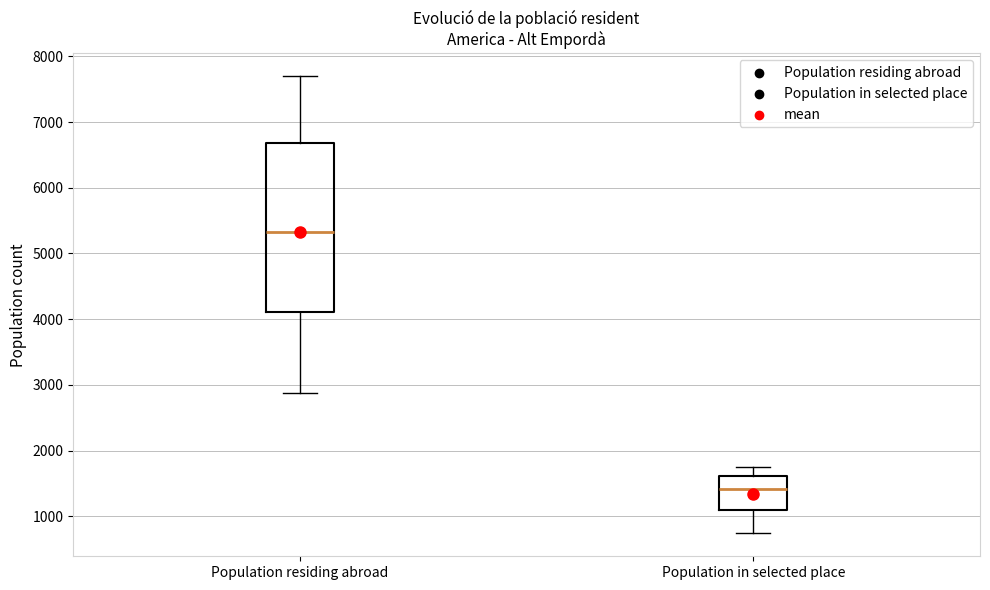

Which box's median line is the highest?

Population residing abroad